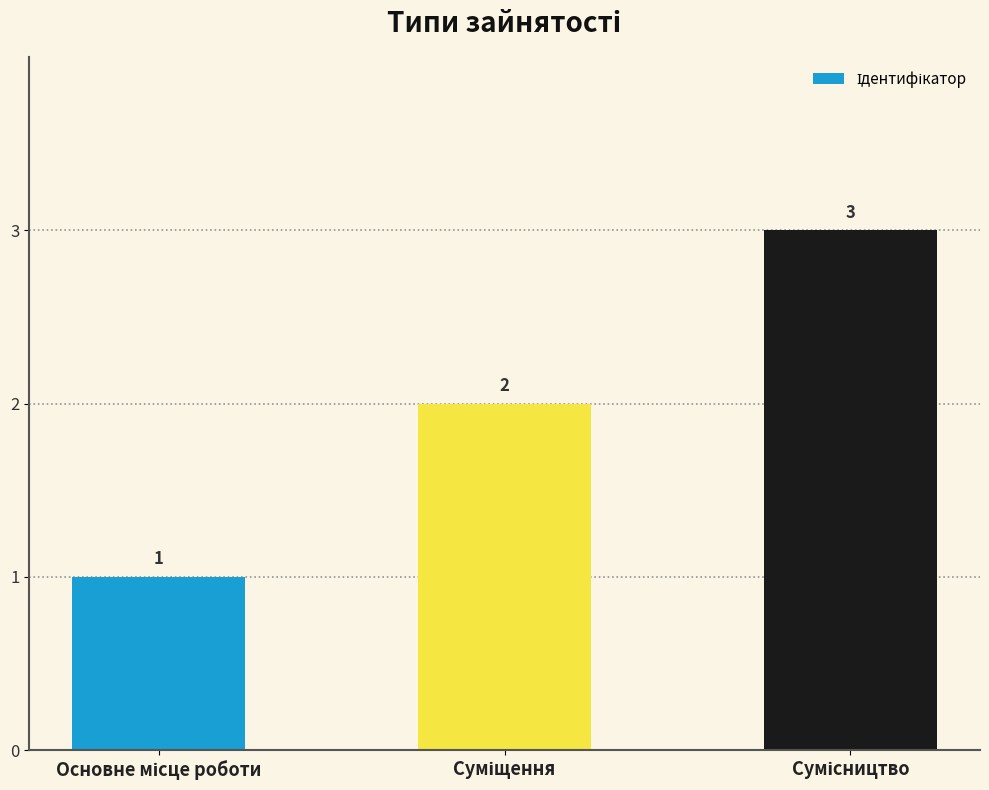

What is the greatest value displayed?

3